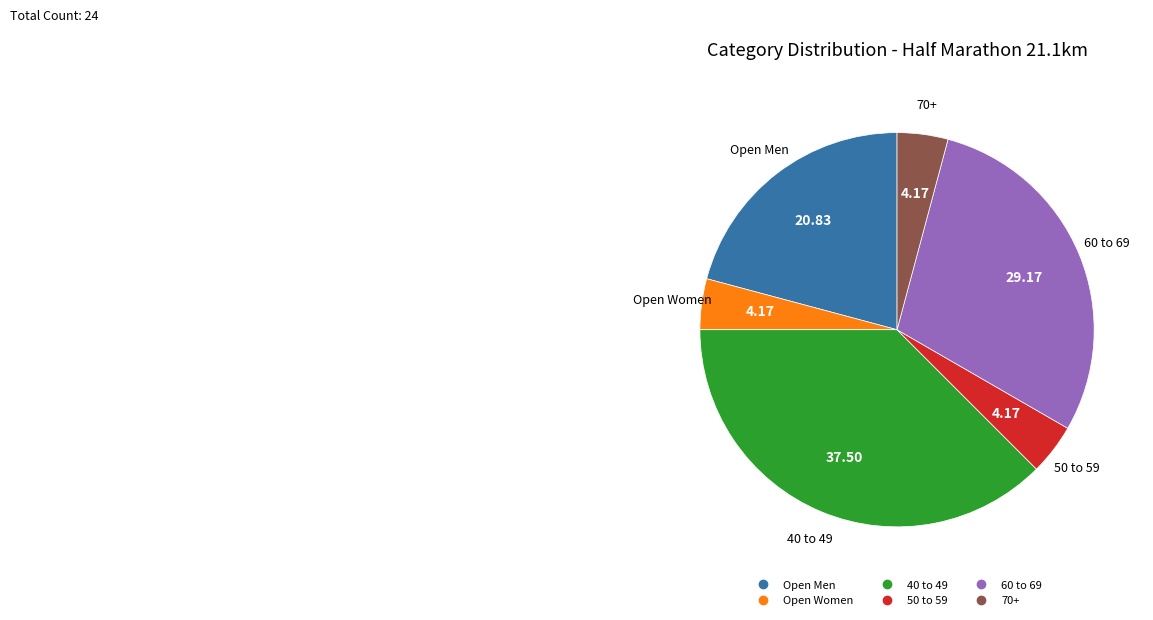

Is there any slice that represents more than half of the pie?

No